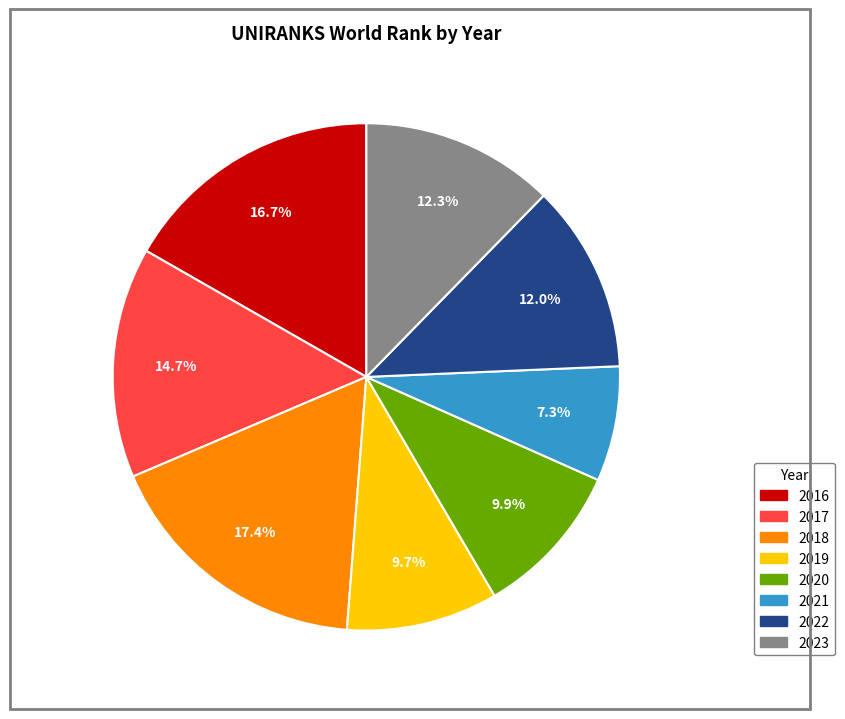

To the nearest percent, what portion does 2020 represent?

10%